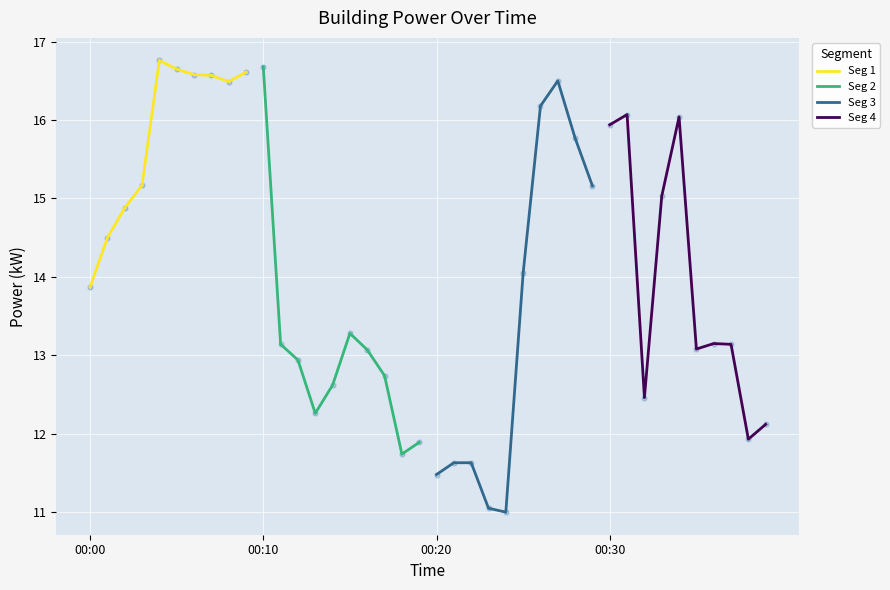

What are all the series names shown in the legend?

Seg 1, Seg 2, Seg 3, Seg 4